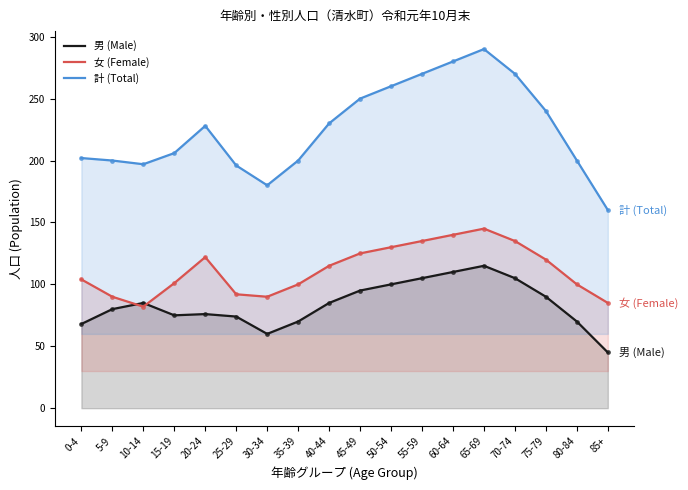

How many distinct data groups are displayed?

3